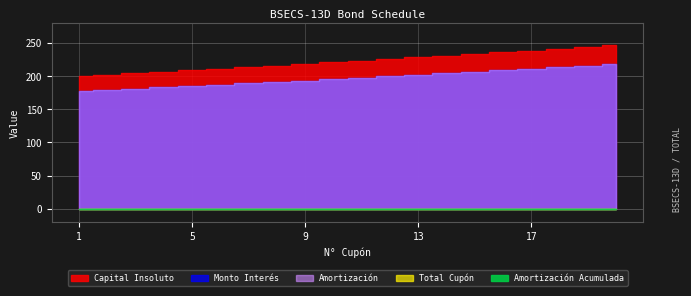

Which series changed the most between 3 and 19?

Capital Insoluto